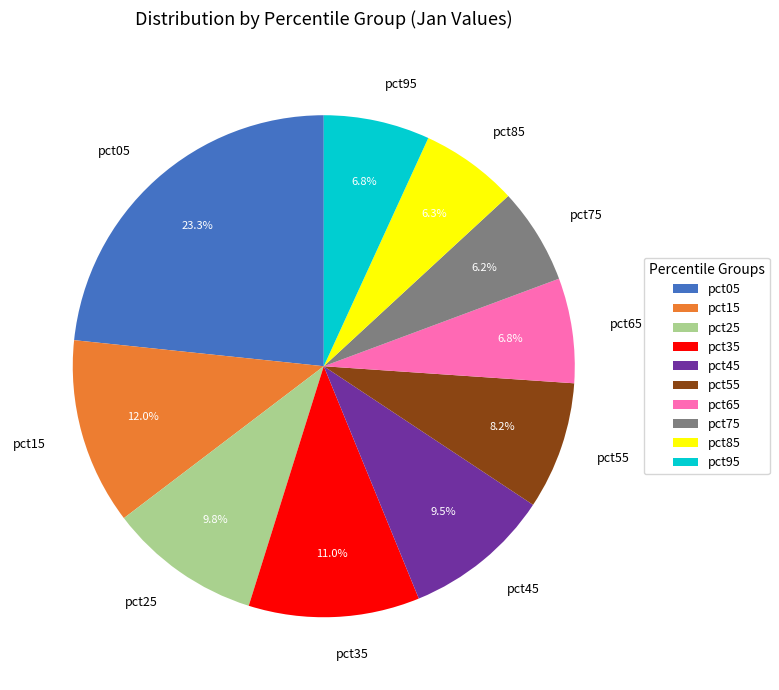

Is there a majority slice in this chart?

No